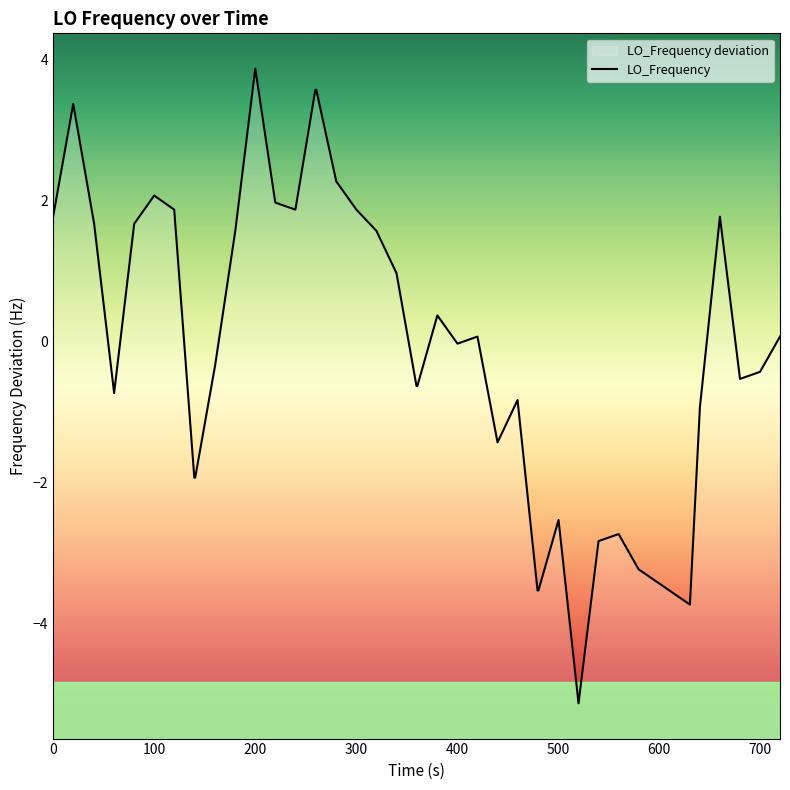

Count the number of values greater than 0.

20